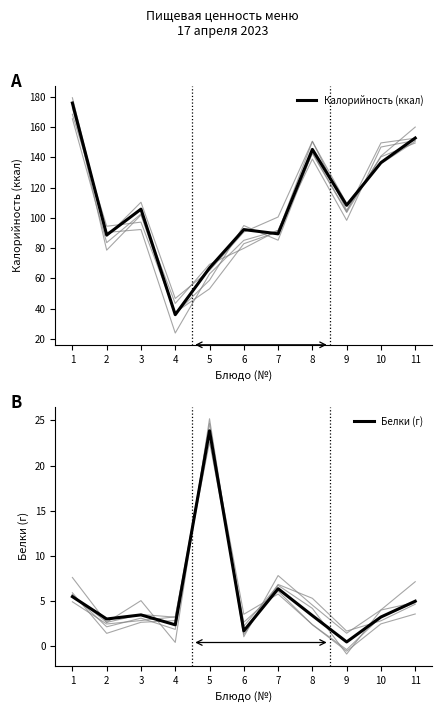

What is the value of the Калорийность (ккал) point at the 7th from the left?

89.4